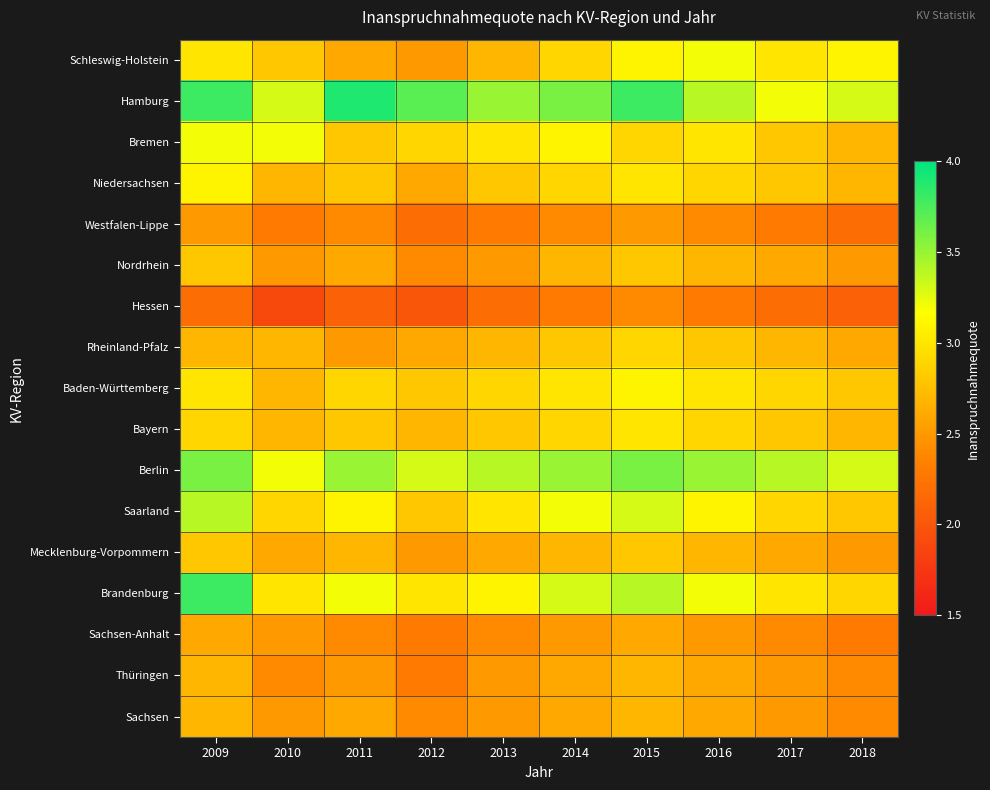

At which category does the chart reach its minimum across all series?

2010